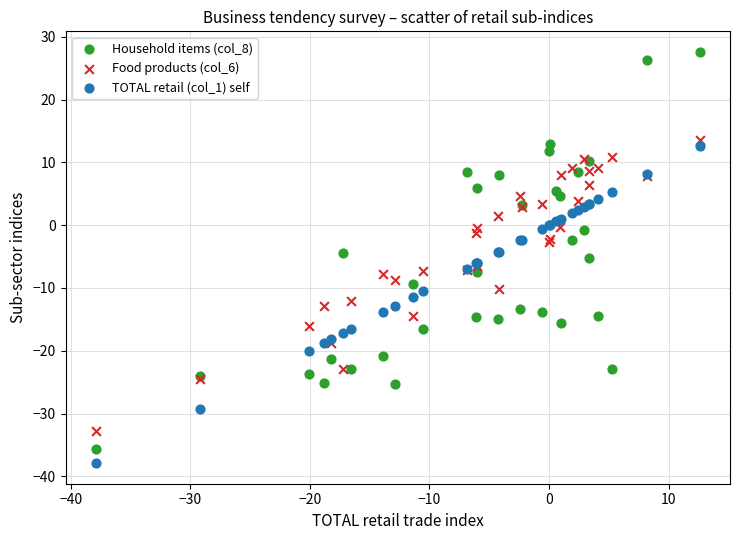

What is the X range (max minus min) for the scatter plot?

50.5